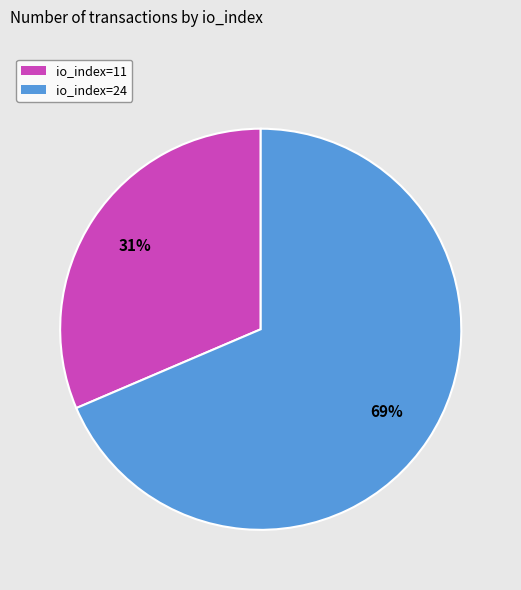

Approximately how many times larger is the value at io_index=24 compared to io_index=11?

2.2